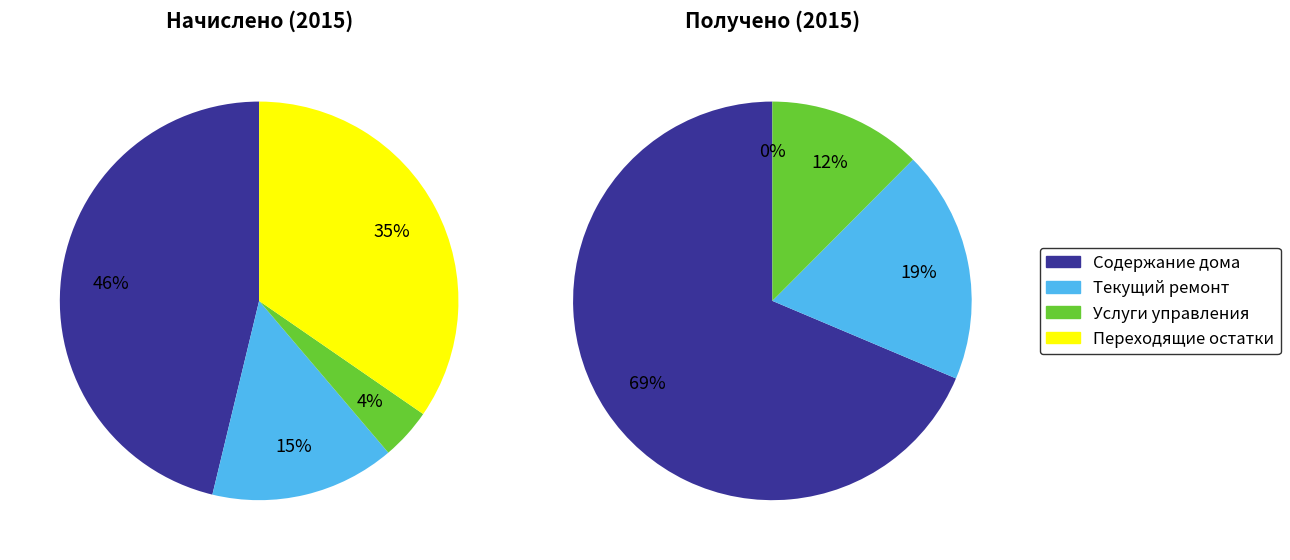

Is there any slice that represents more than half of the pie?

No